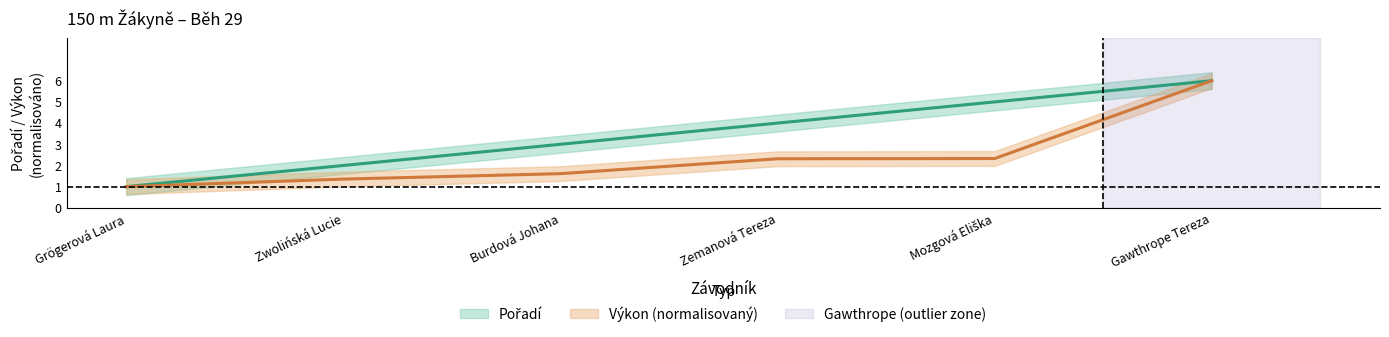

Count the number of data series in this chart.

2